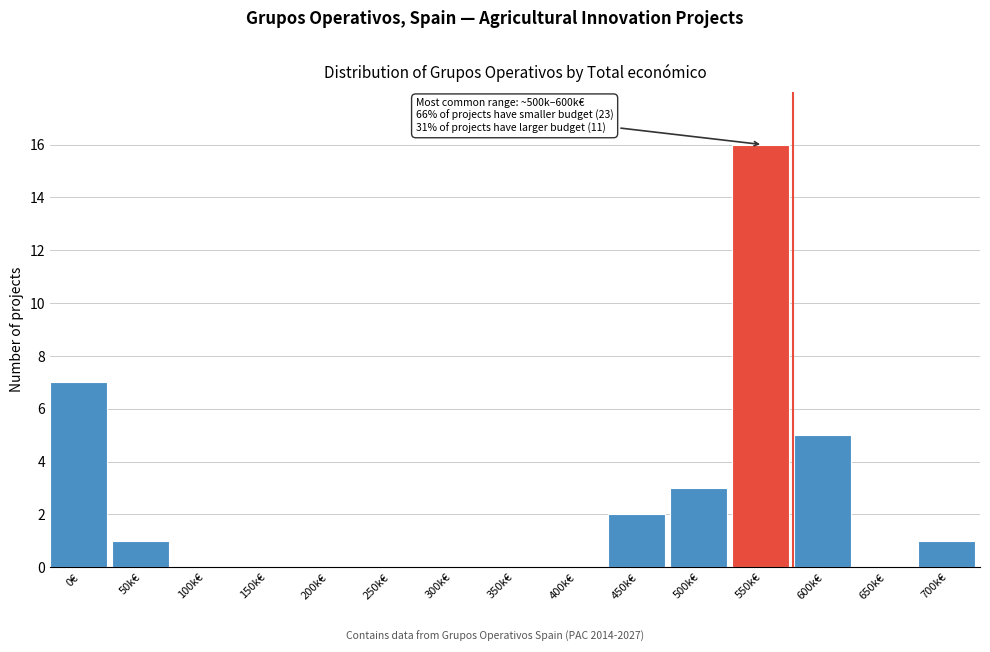

Reading left to right, transcribe all the data shown in this chart.

0€=7	50k€=1	100k€=0	150k€=0	200k€=0	250k€=0	300k€=0	350k€=0	400k€=0	450k€=2	500k€=3	550k€=16	600k€=5	650k€=0	700k€=1